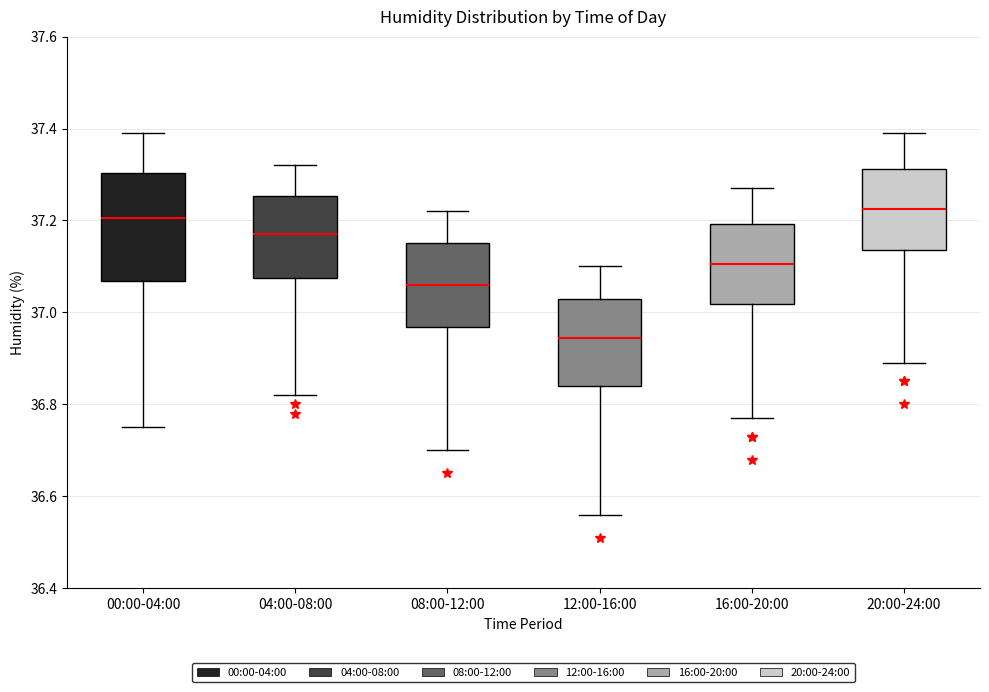

Reading left to right, transcribe this box plot: for each box, give where its median line is, the range the box spans, and where its two whiskers end, as read against the y-axis. The values are not printed on the chart, so give them approximately, as read against the axis.

00:00-04:00: median 37.20, box 37.06 to 37.30, whiskers 36.76 to 37.40
04:00-08:00: median 37.18, box 37.08 to 37.26, whiskers 36.82 to 37.32
08:00-12:00: median 37.06, box 36.96 to 37.16, whiskers 36.70 to 37.22
12:00-16:00: median 36.94, box 36.84 to 37.04, whiskers 36.56 to 37.10
16:00-20:00: median 37.10, box 37.02 to 37.20, whiskers 36.78 to 37.28
20:00-24:00: median 37.22, box 37.14 to 37.32, whiskers 36.90 to 37.40